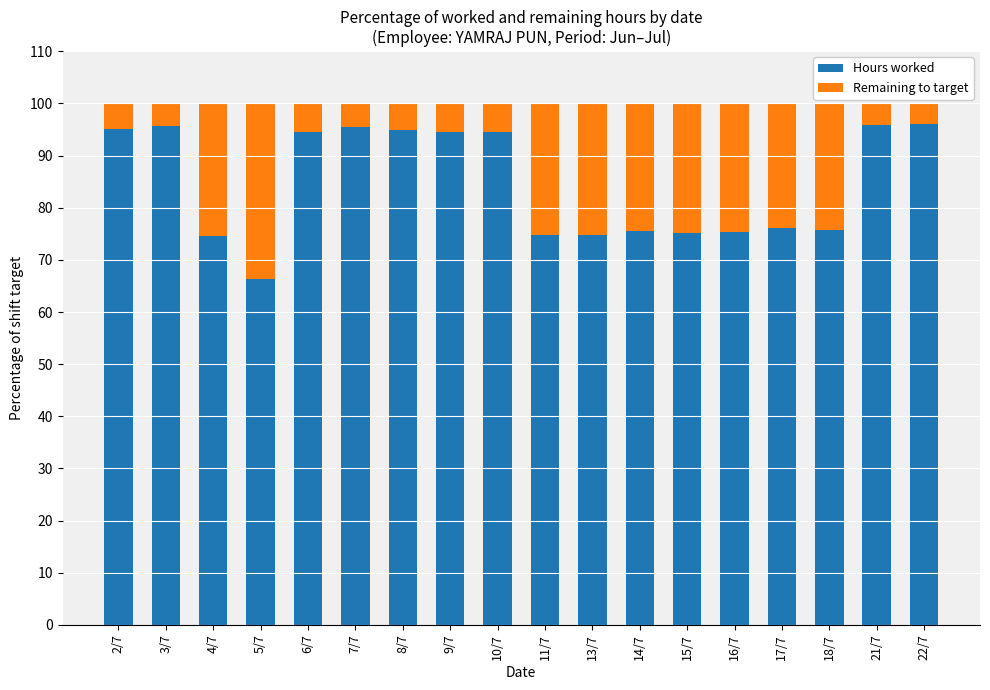

What is the total value across all series at 5/7?

100.0